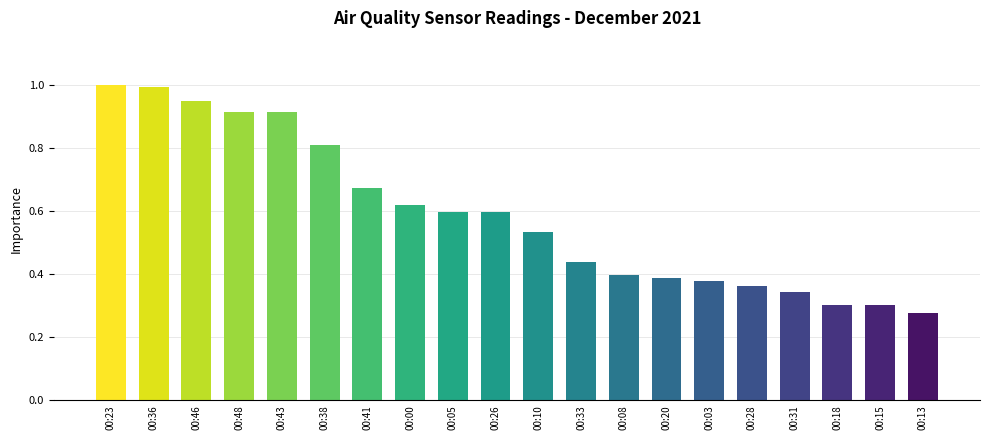

What is the label of the 2nd bar from the left?

00:36